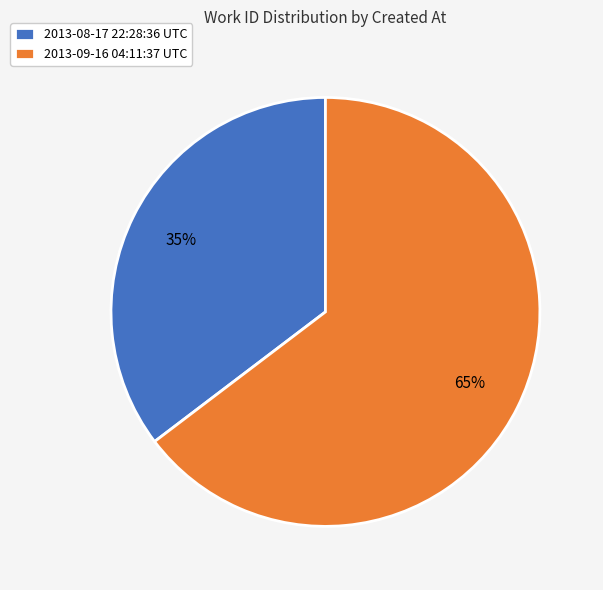

Approximately how many times larger is the value at 2013-08-17 22:28:36 UTC compared to 2013-09-16 04:11:37 UTC?

0.5